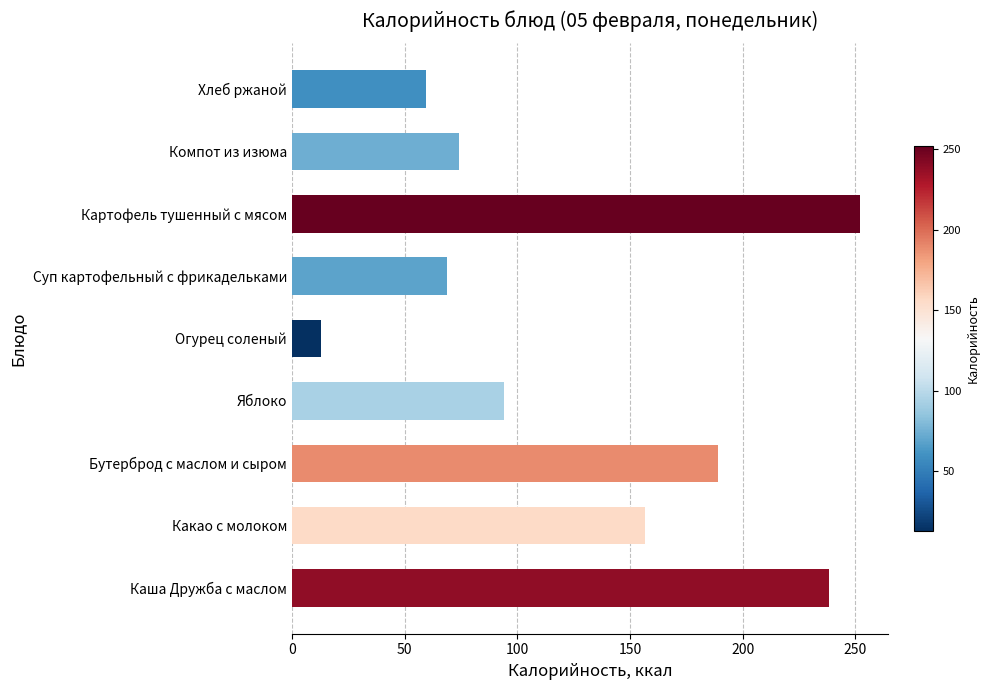

True or false: the data shows 238.6 at Какао с молоком.

False